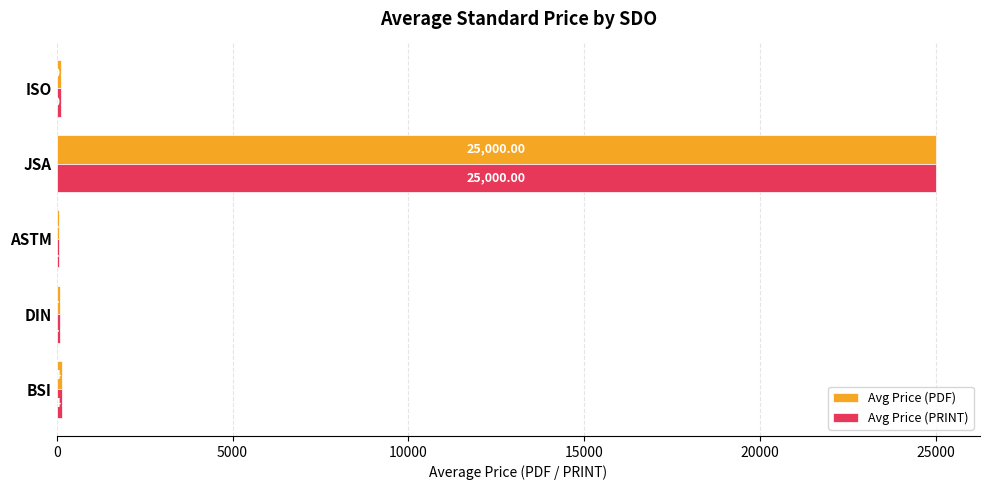

Which label corresponds to the largest value in the chart?

JSA